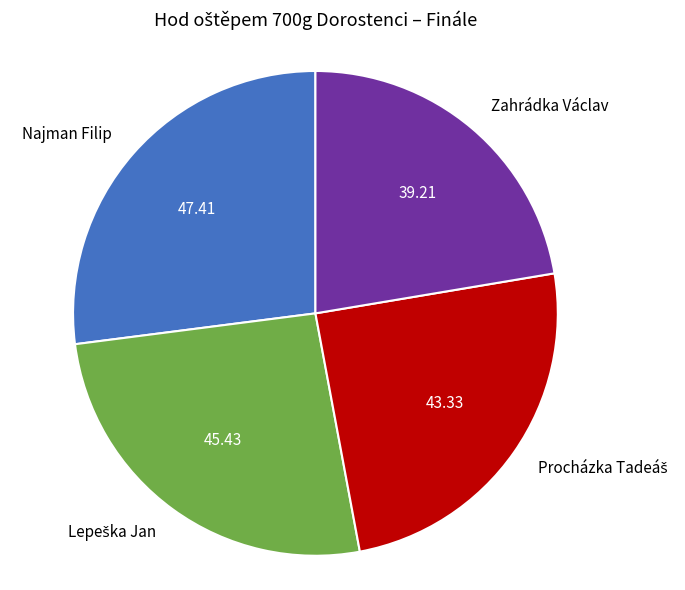

Is there a majority slice in this chart?

No